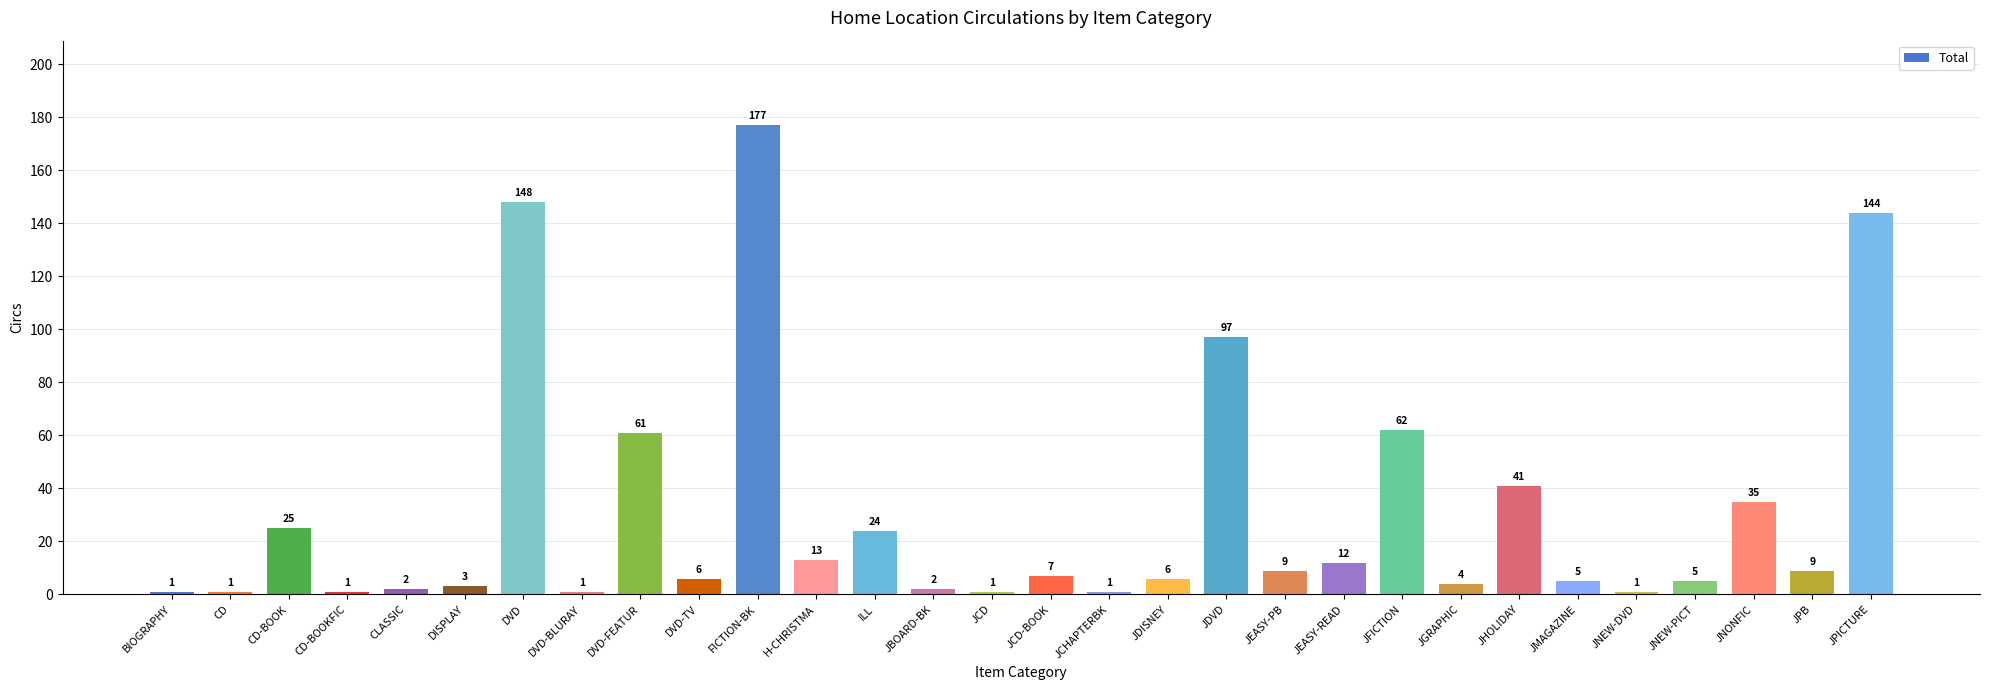

The value at JPICTURE is 144. True or false?

True